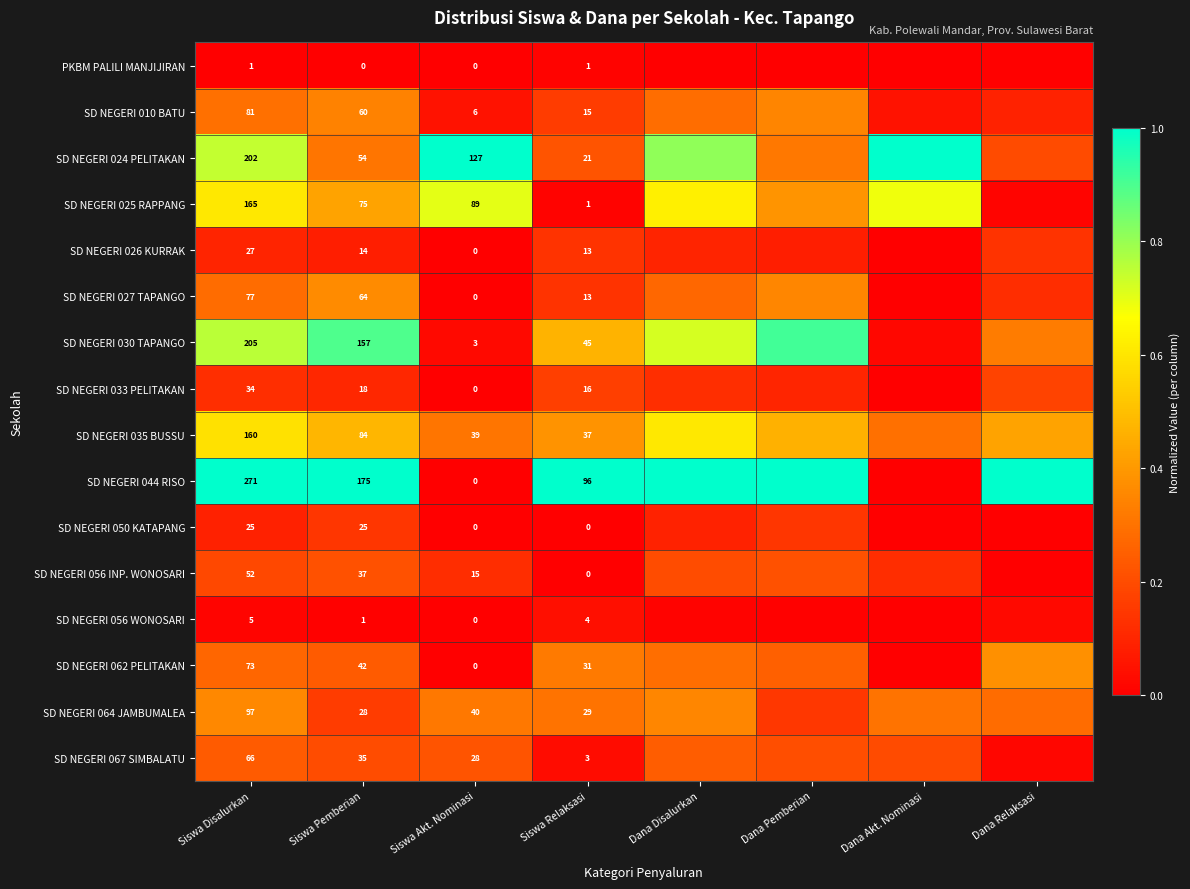

At which label is SD NEGERI 062 PELITAKAN closest to 0?

Siswa Akt. Nominasi